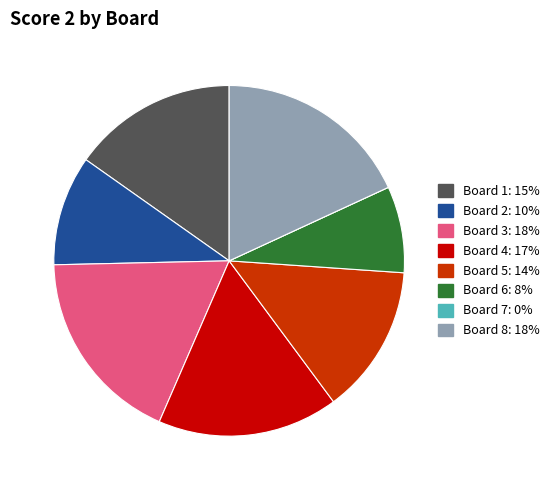

Combined, do Board 8: 18% and Board 5: 14% account for over 50%?

No